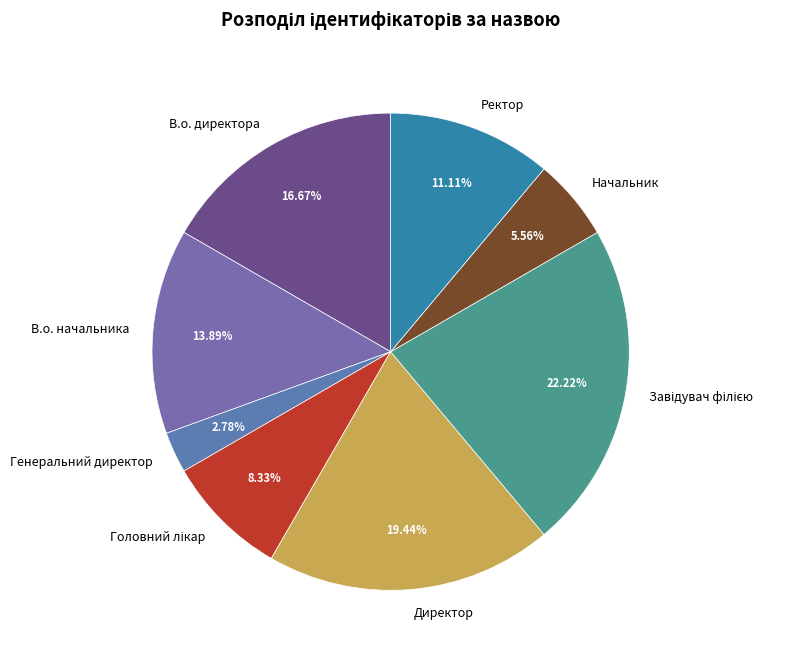

Which slice is the smallest?

Генеральний директор